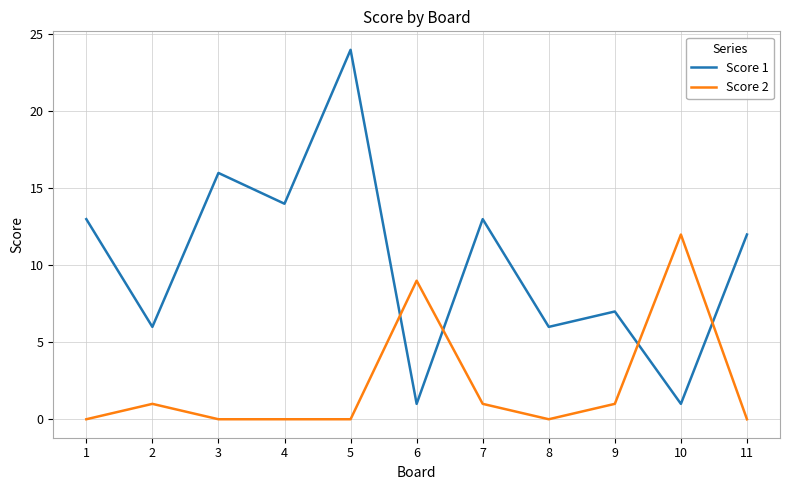

At how many categories does at least one series exceed 22?

1